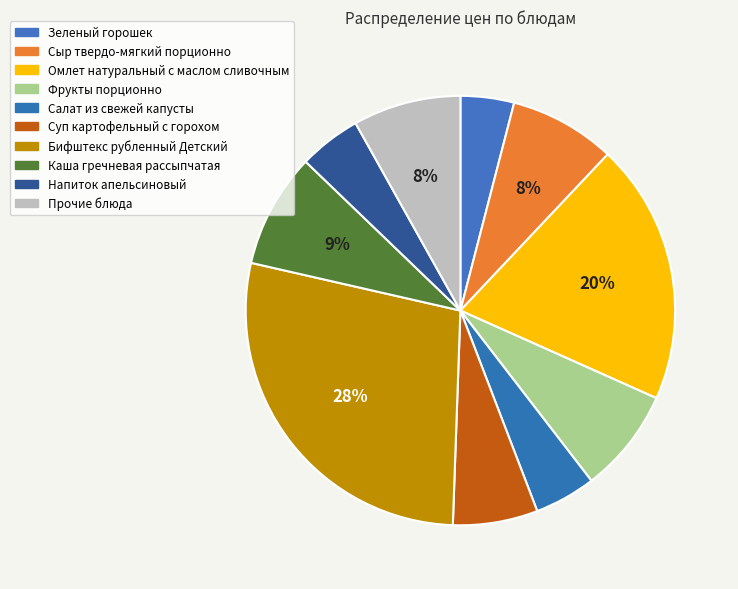

How many segments does this pie chart have?

10